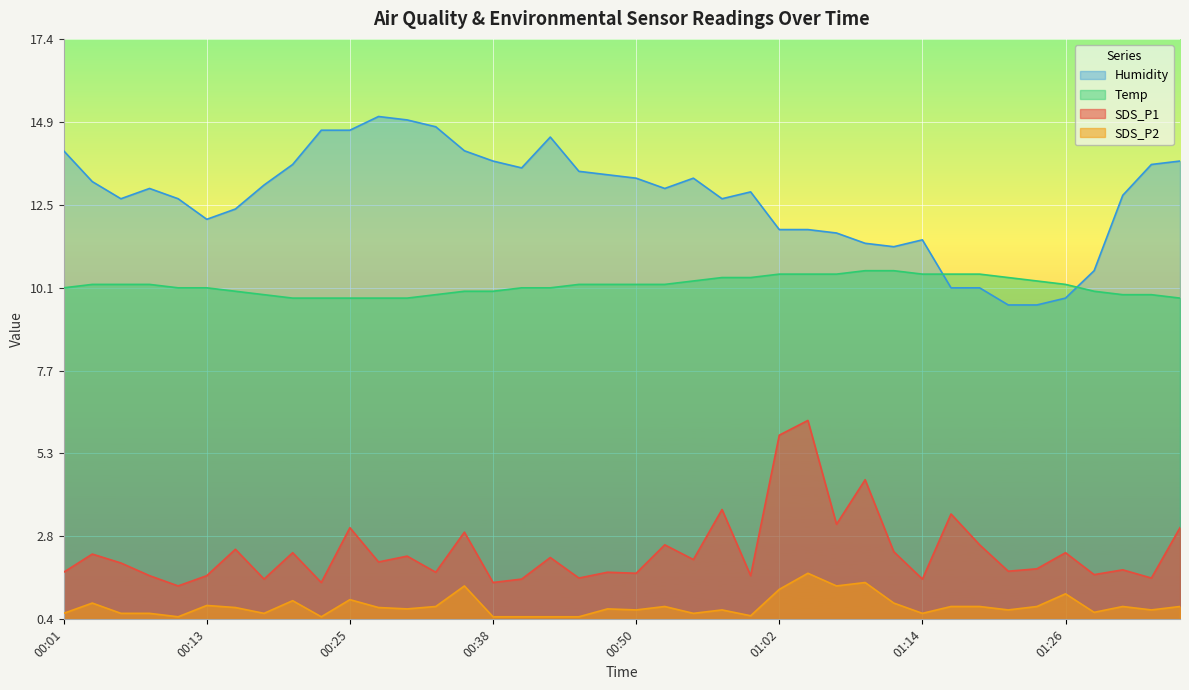

How many distinct data groups are displayed?

4